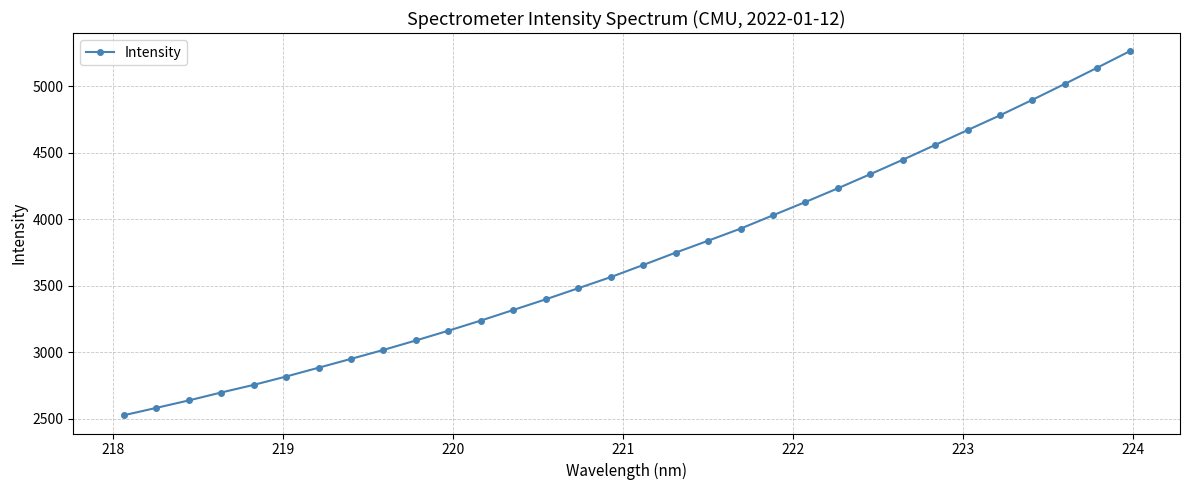

Does the chart display data point markers on the line(s)?

Yes